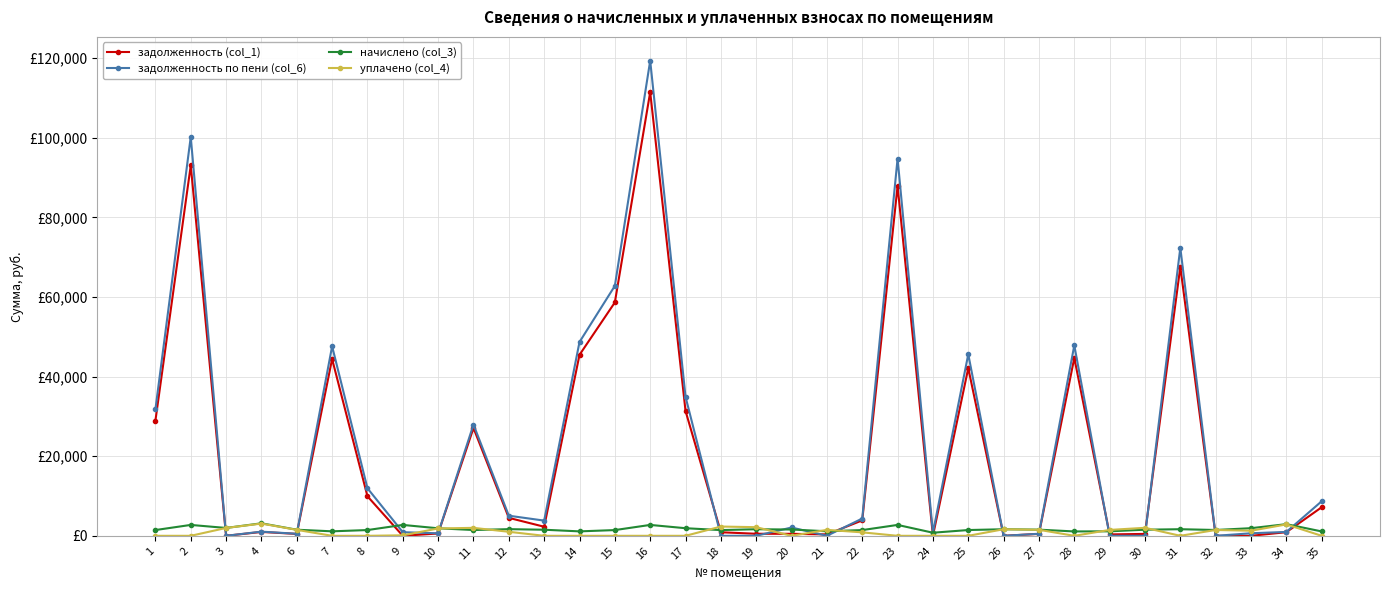

Is this an area chart (filled region under the line)?

No